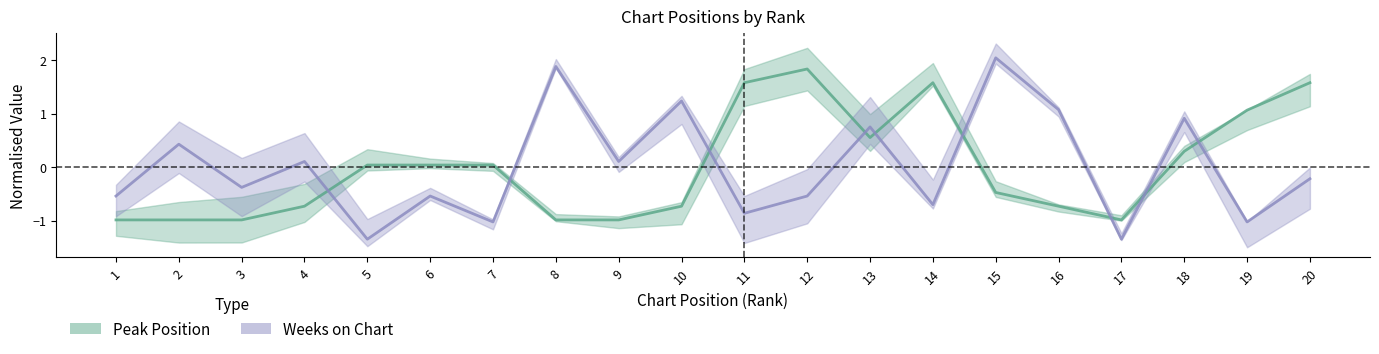

At which label does Peak Position reach its minimum?

1